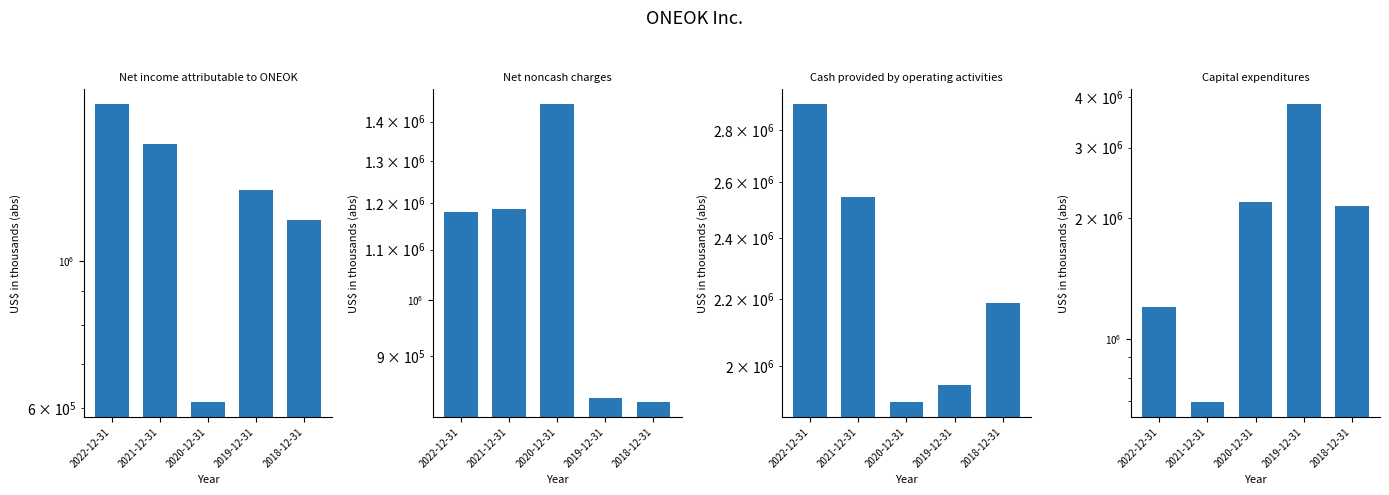

Which series changed the most between 2022-12-31 and 2021-12-31?

Capital expenditures